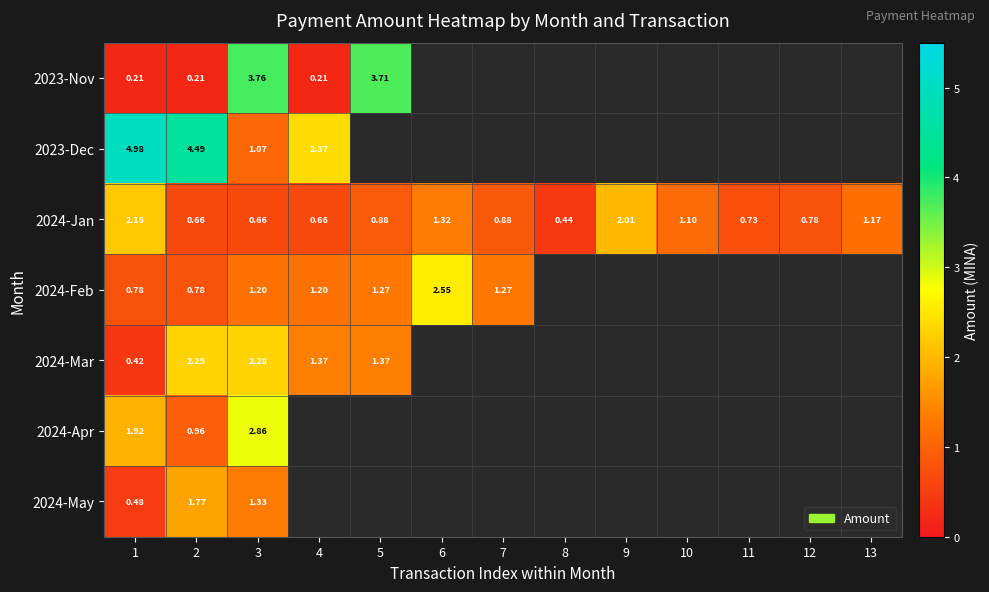

Is the value of 2023-Dec at 4 greater than the value of 2024-Jan at 7?

Yes